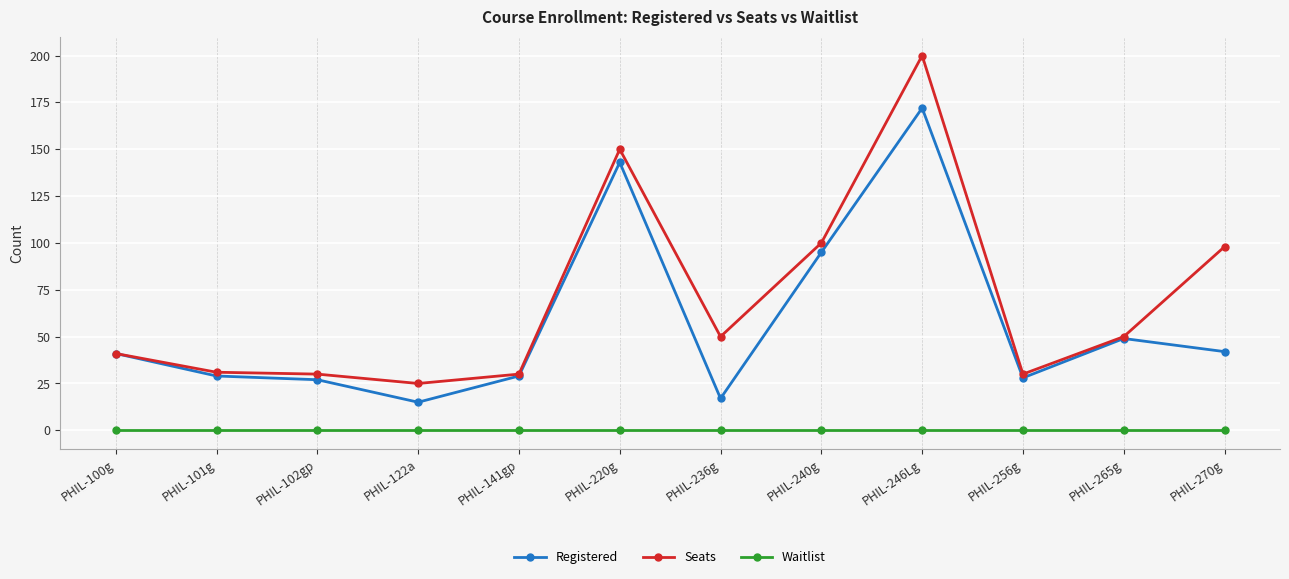

Rank the series by their average value, from highest to lowest.

Seats, Registered, Waitlist